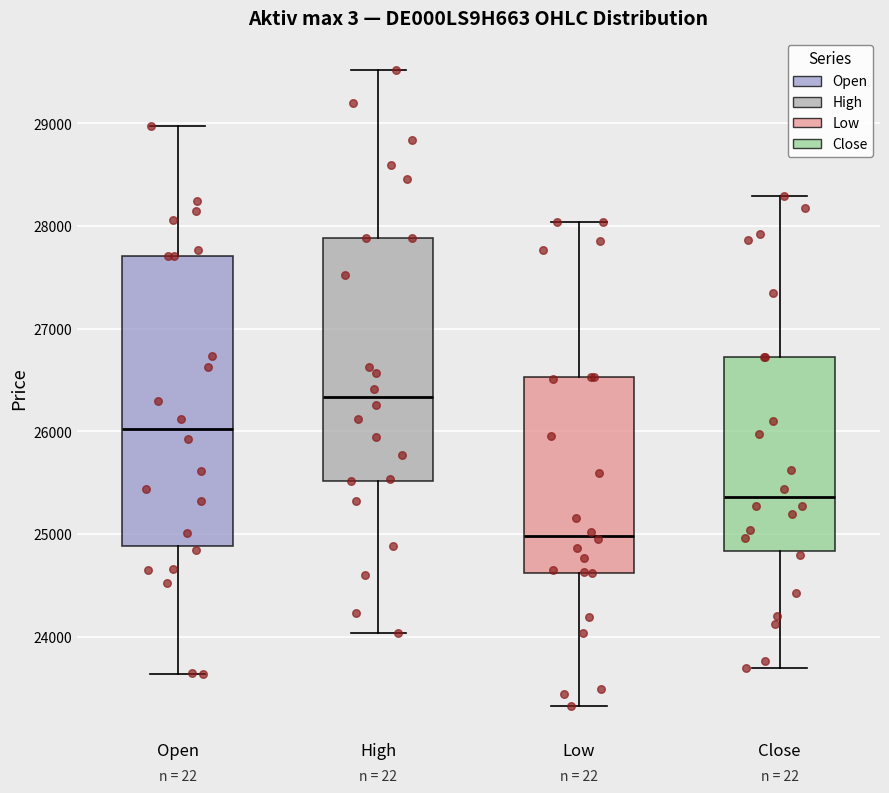

Where is the lower edge of the box for Open on the y-axis? The values are not printed on the chart, so give them approximately, as read against the axis.

24900